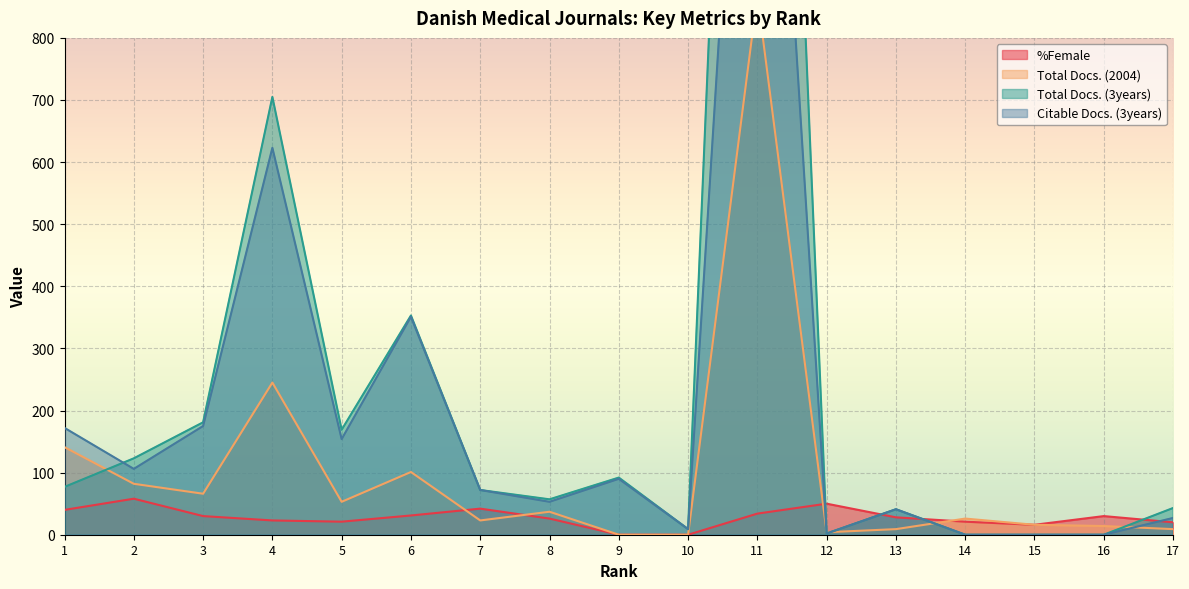

What value does the %Female series have at 11, to the nearest 10?

30